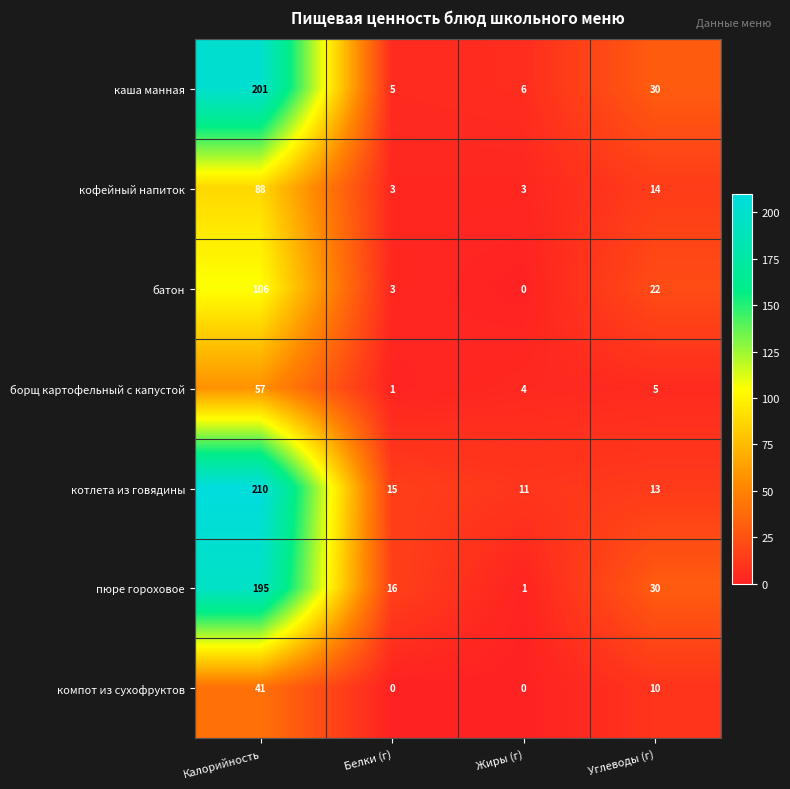

Which series has the largest range (max minus min)?

котлета из говядины